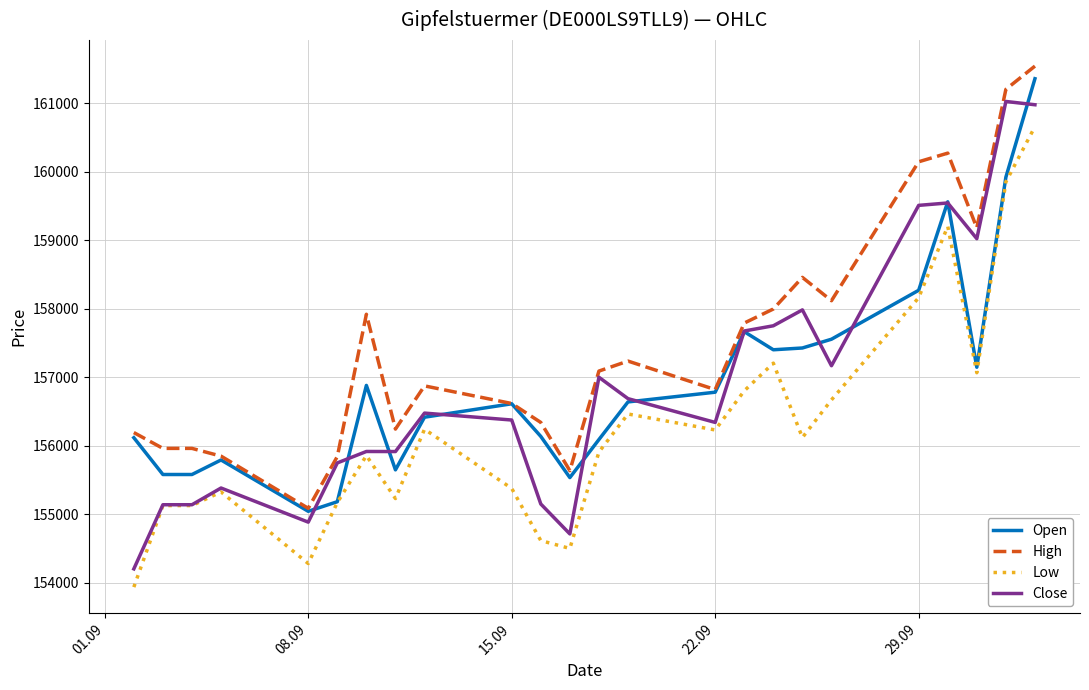

Which series has the largest range (max minus min)?

Close